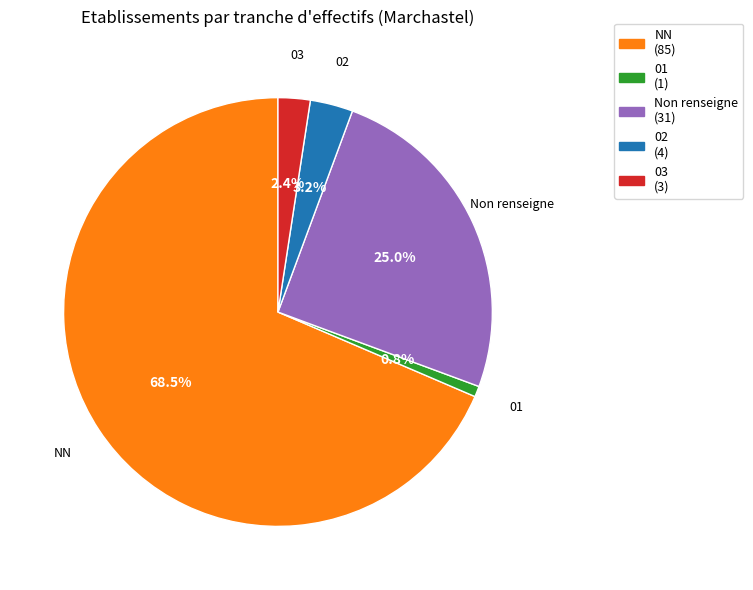

Rank the categories by value from highest to lowest.

NN, Non renseigne, 02, 03, 01